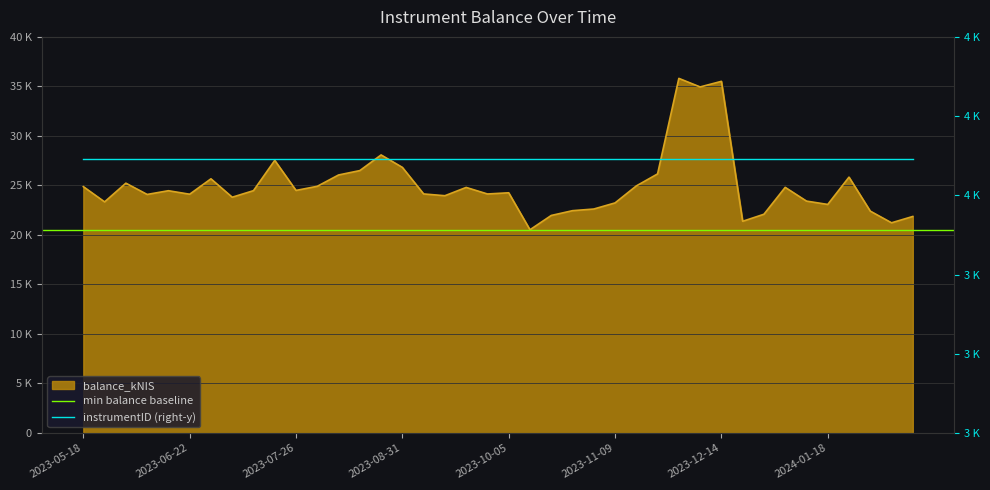

Between 2023-09-28 and 2023-08-03, which is larger?

2023-08-03